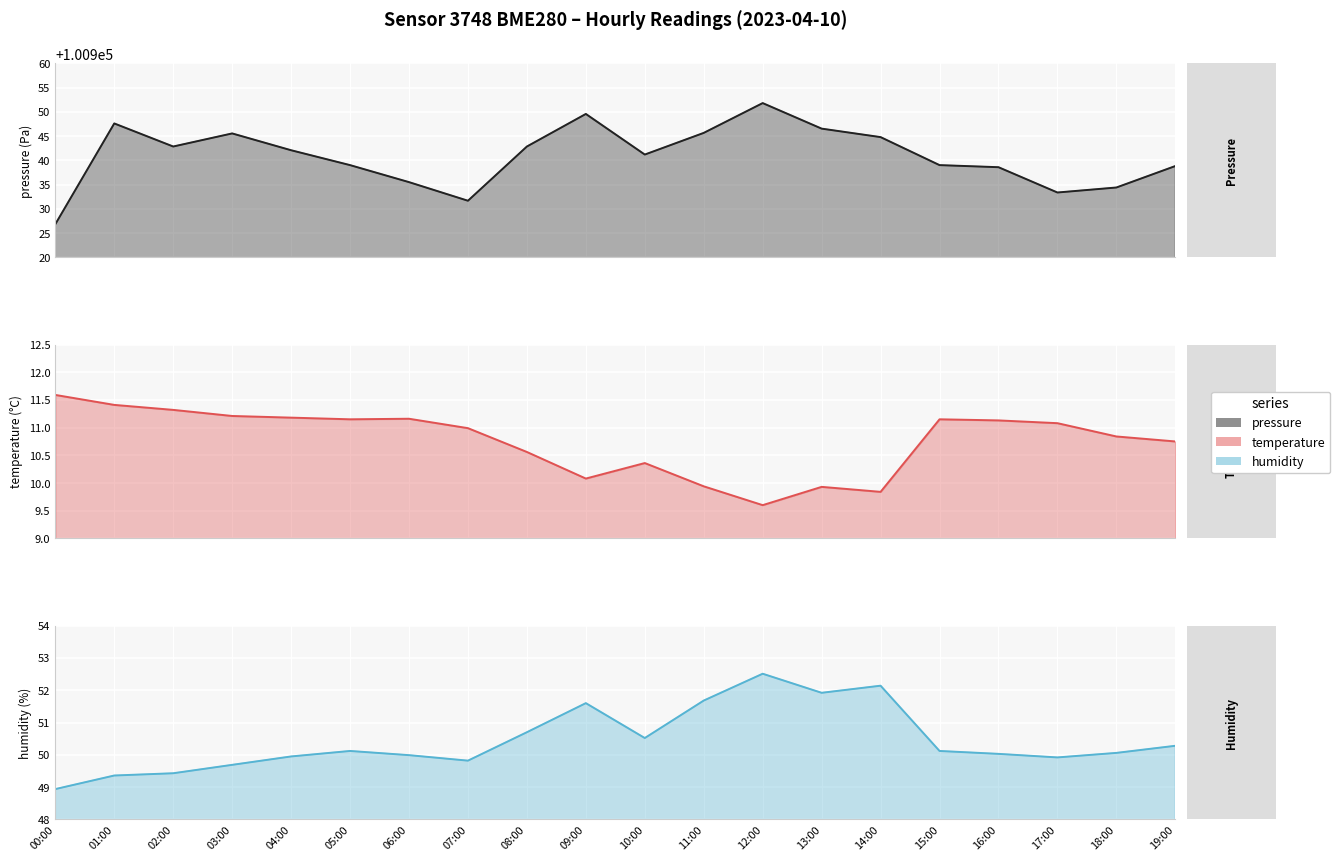

What is the approximate value of pressure at 11:00?

100945.7